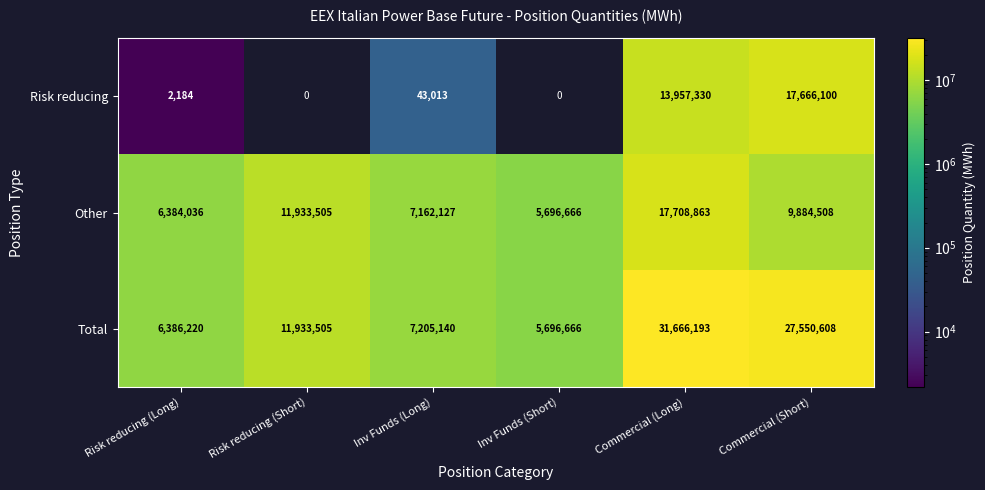

How many values in the Other series are below 9884508?

3